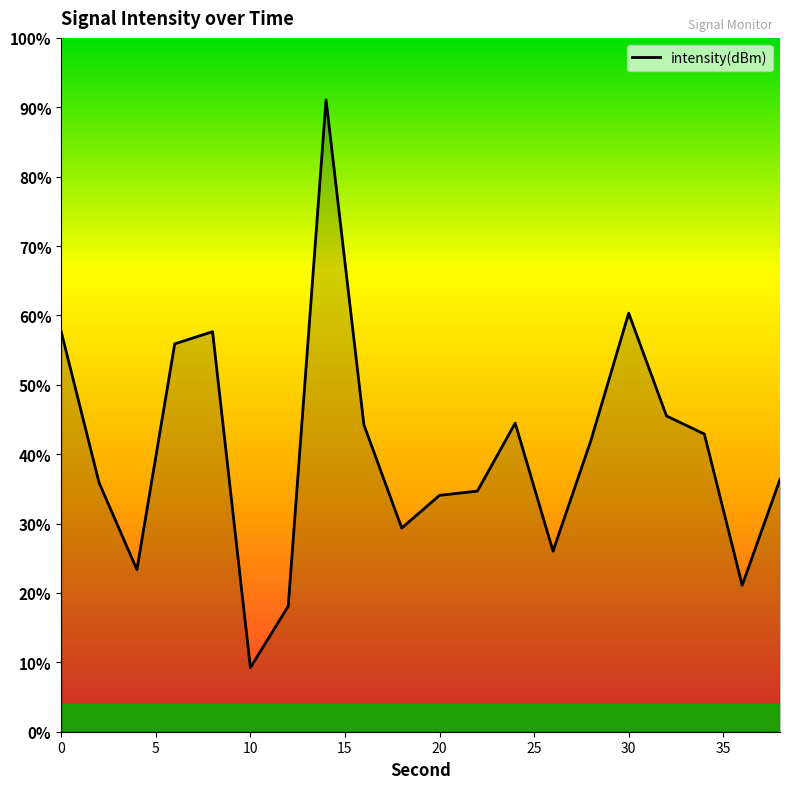

What is the minimum value shown in the chart?

9.2